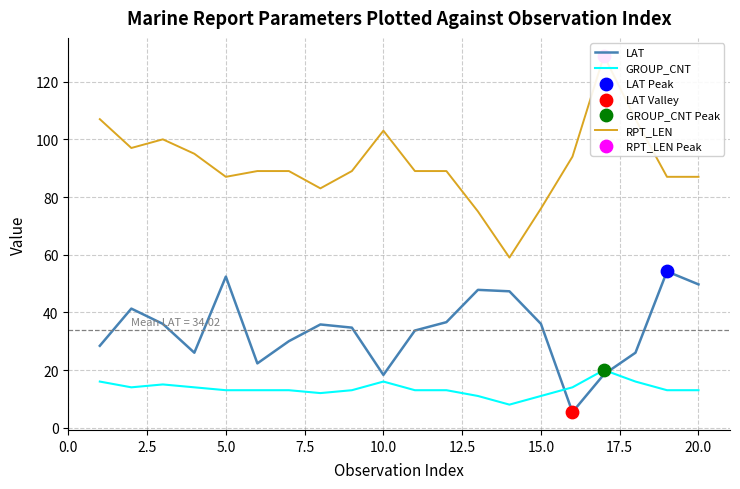

What is the highest value of the LAT series?

54.2